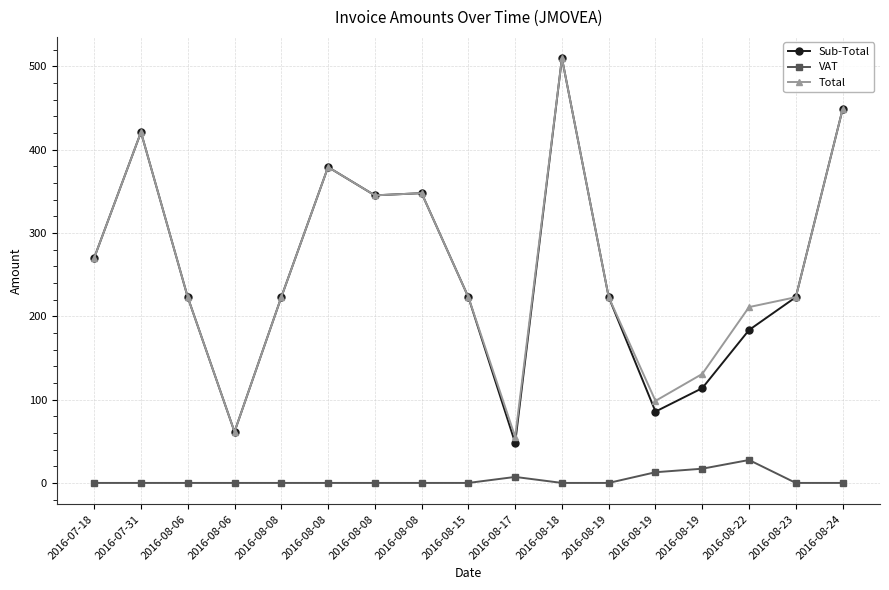

At 2016-07-18, list the series in order from smallest to largest.

VAT, Sub-Total, Total